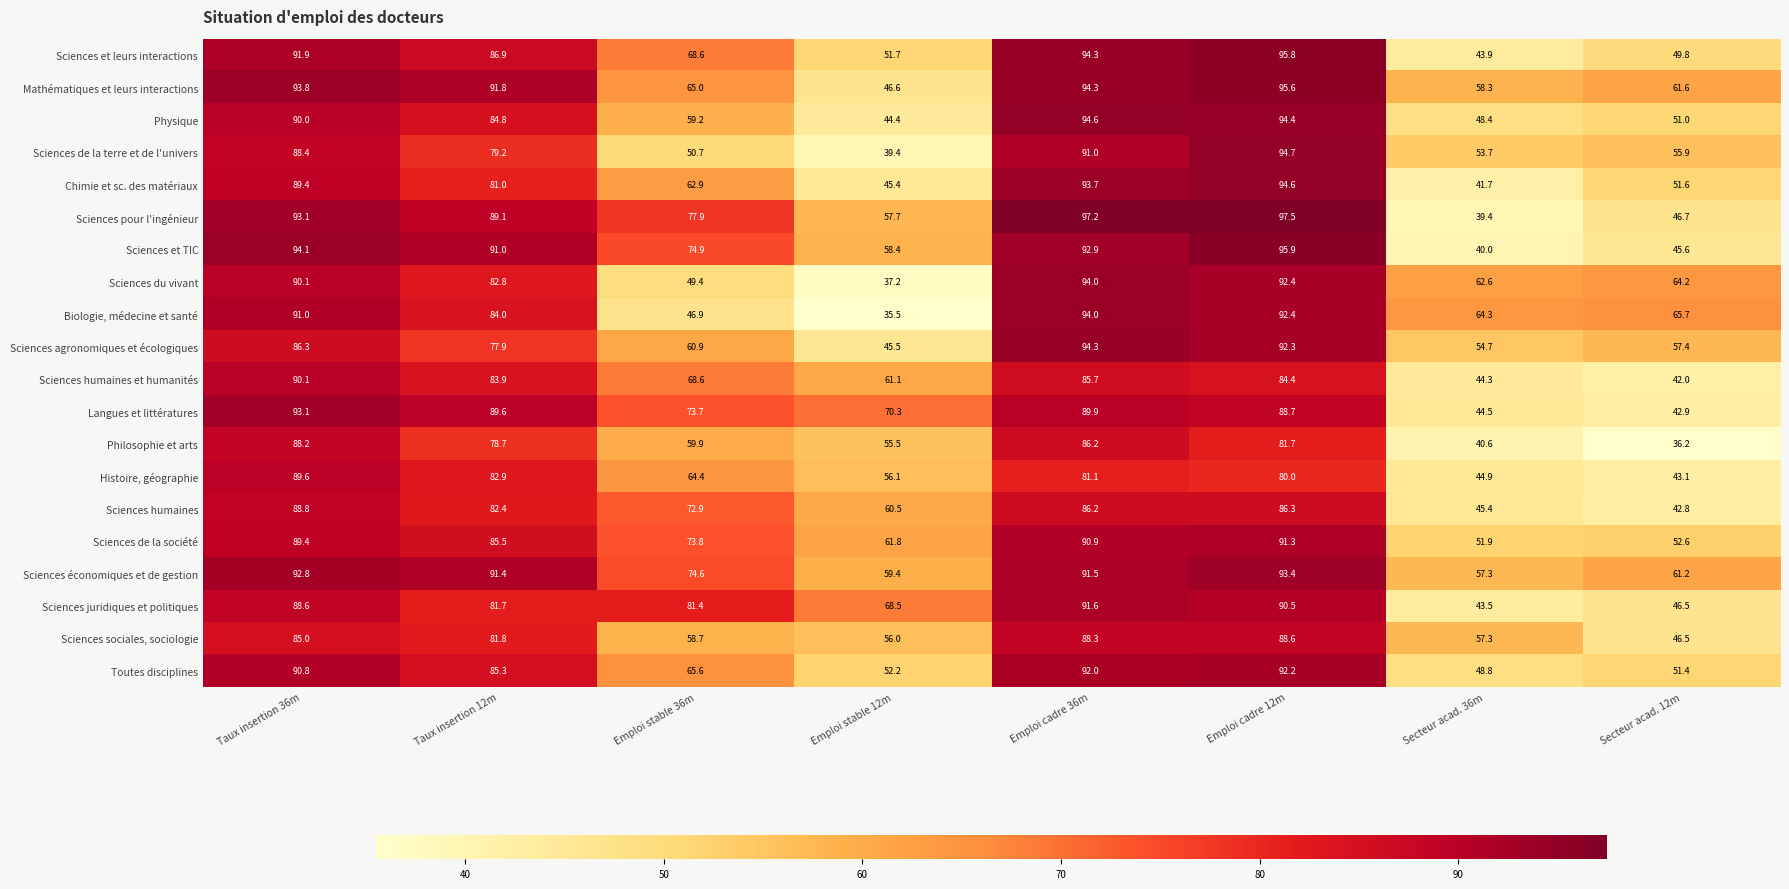

Which label corresponds to the smallest value in the chart?

Emploi stable 12m